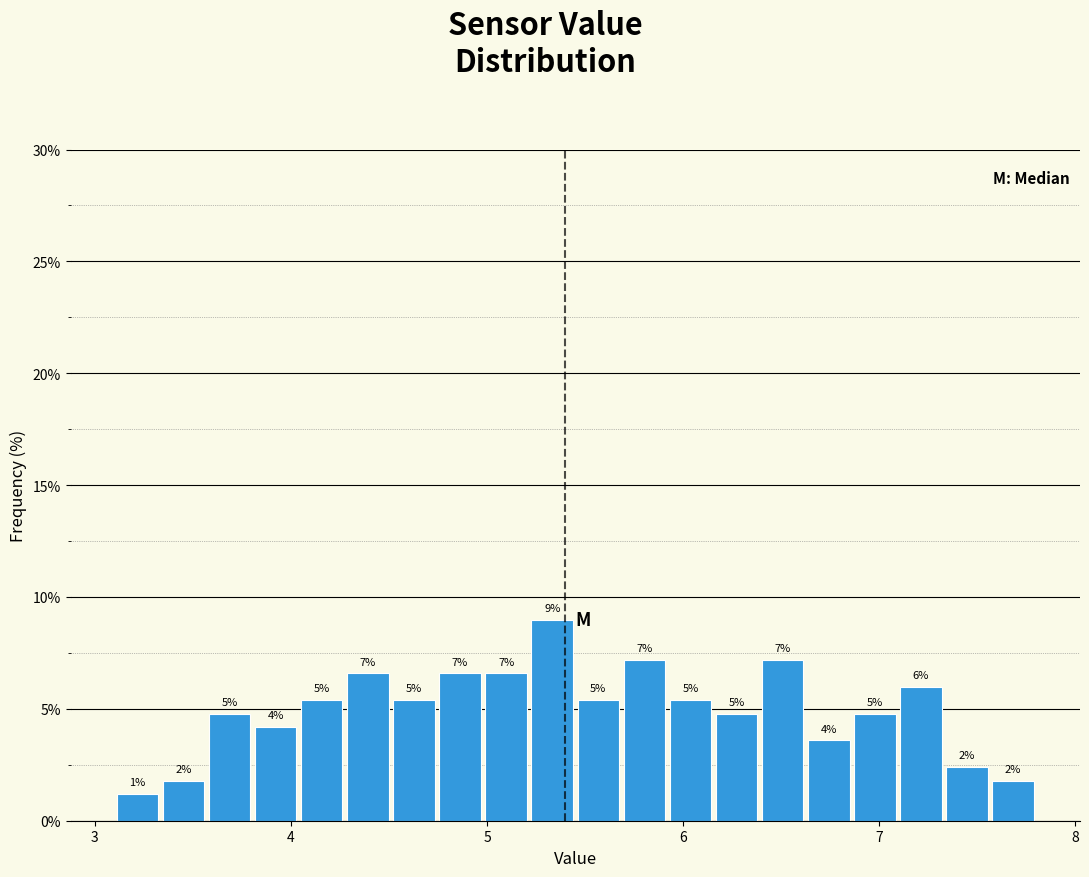

Around what value on the x-axis is the tallest bar? Give the approximate position of its centre, as read against the axis.

5.3